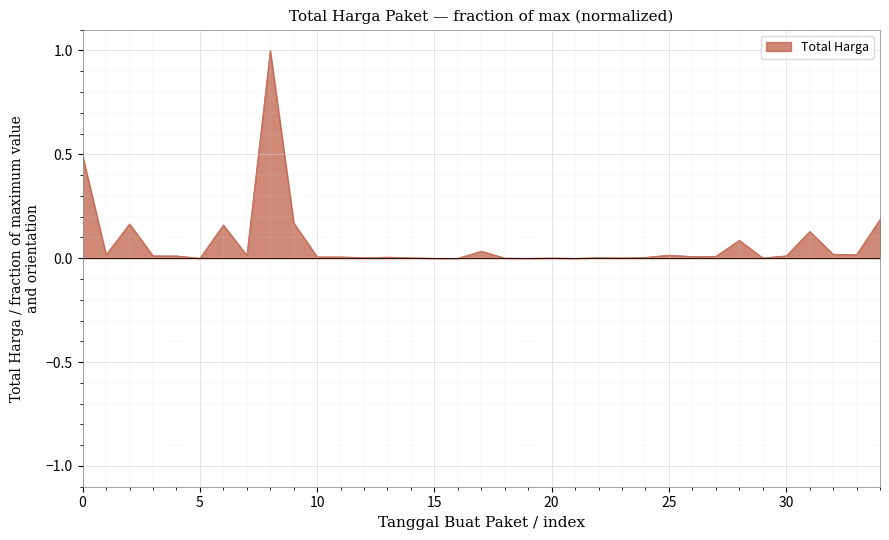

How many categories are shown in the chart?

35